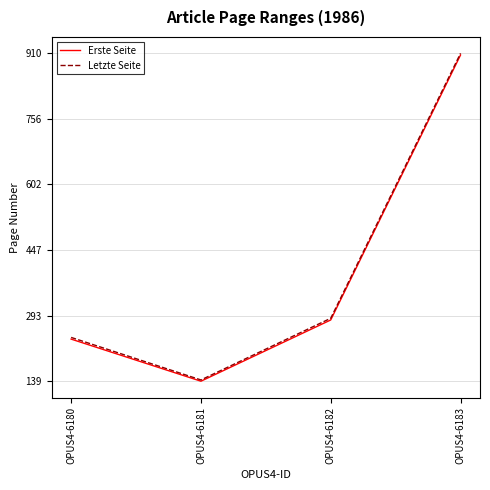

The value of Letzte Seite at OPUS4-6181 is 142. True or false?

True